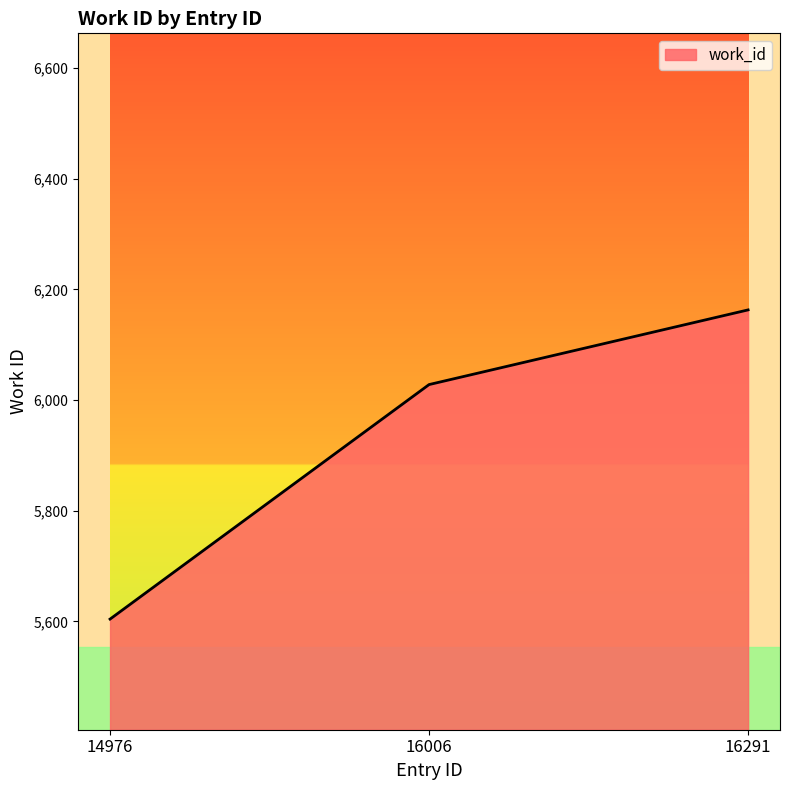

List the labels in order of value, largest first.

16291, 16006, 14976